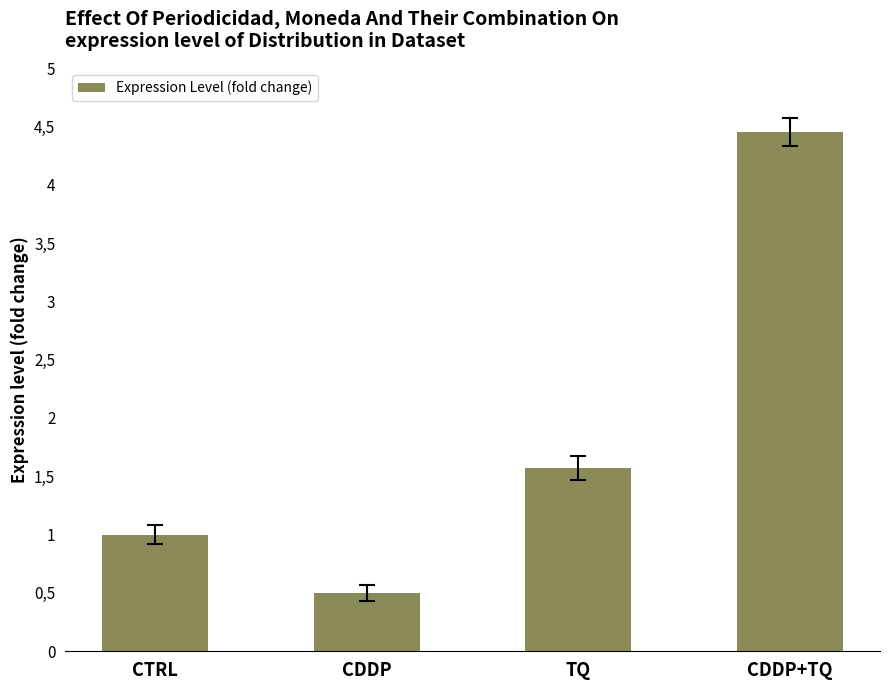

What is the greatest value displayed?

4.5